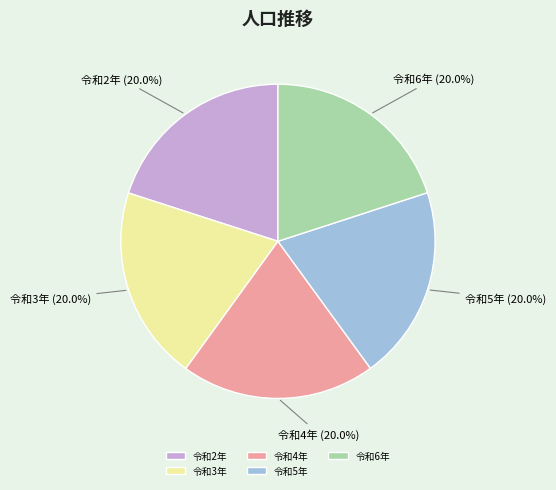

What percentage is NOT represented by 令和3年?

80.0%